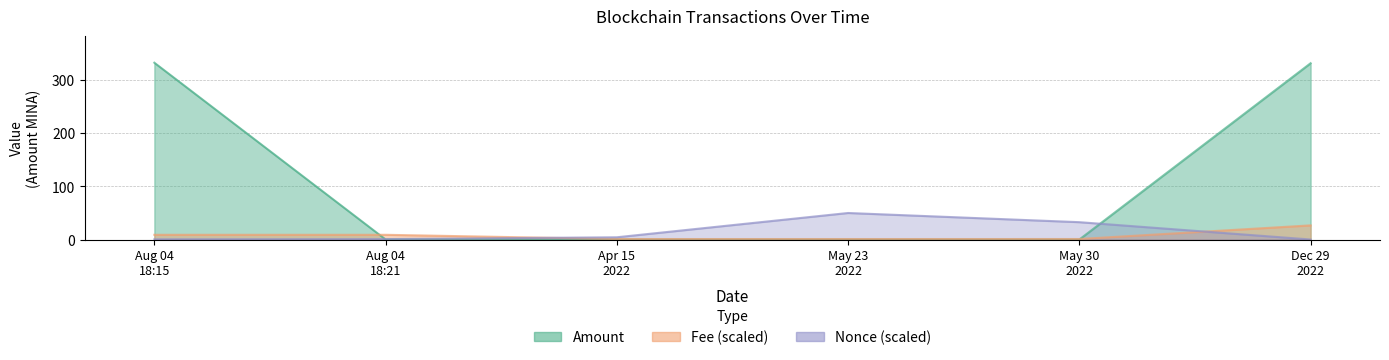

At which label does Fee first exceed 8?

Aug 04 18:15